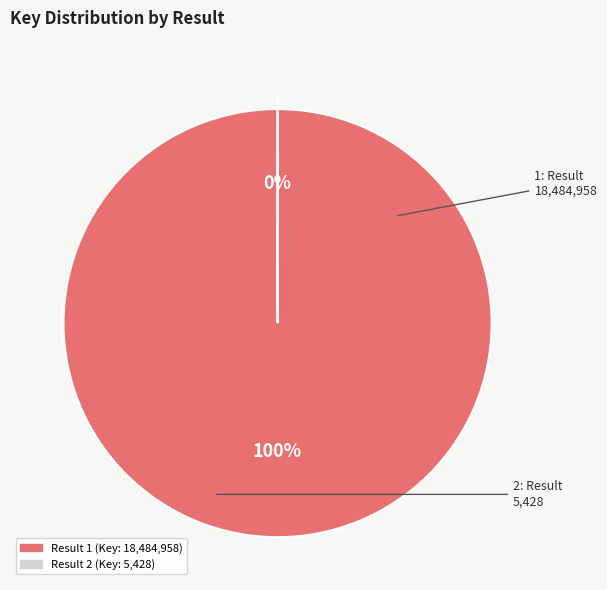

Does any single category account for the majority?

Yes